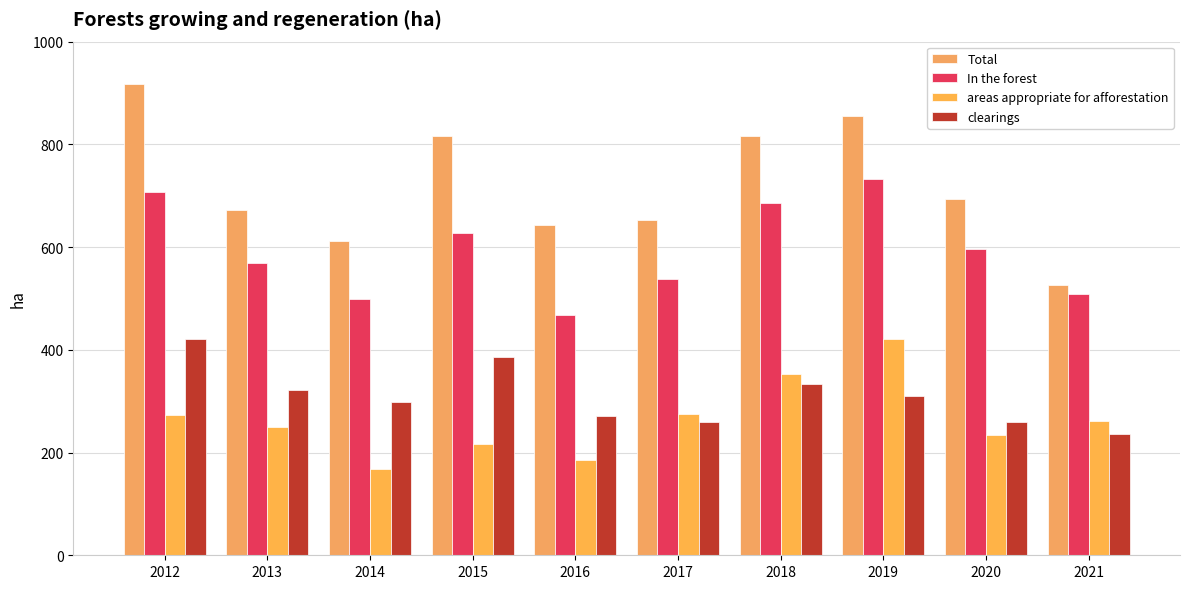

Which series has the largest total across all categories?

Total